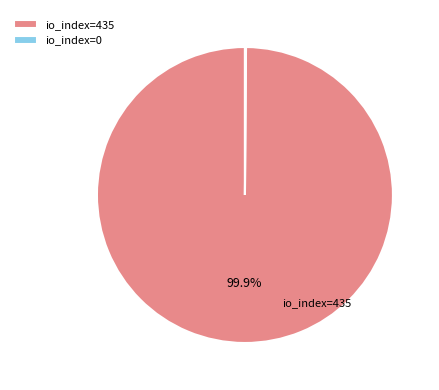

Which category accounts for the majority?

io_index=435